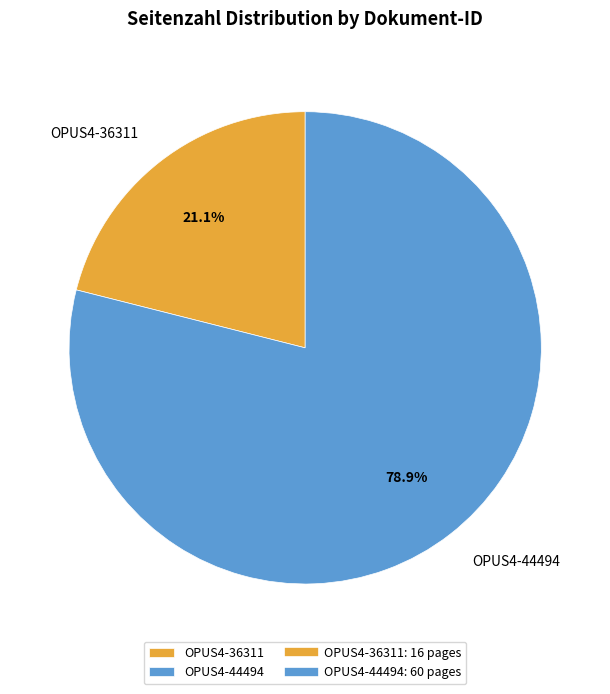

Count the number of slices in the pie.

2